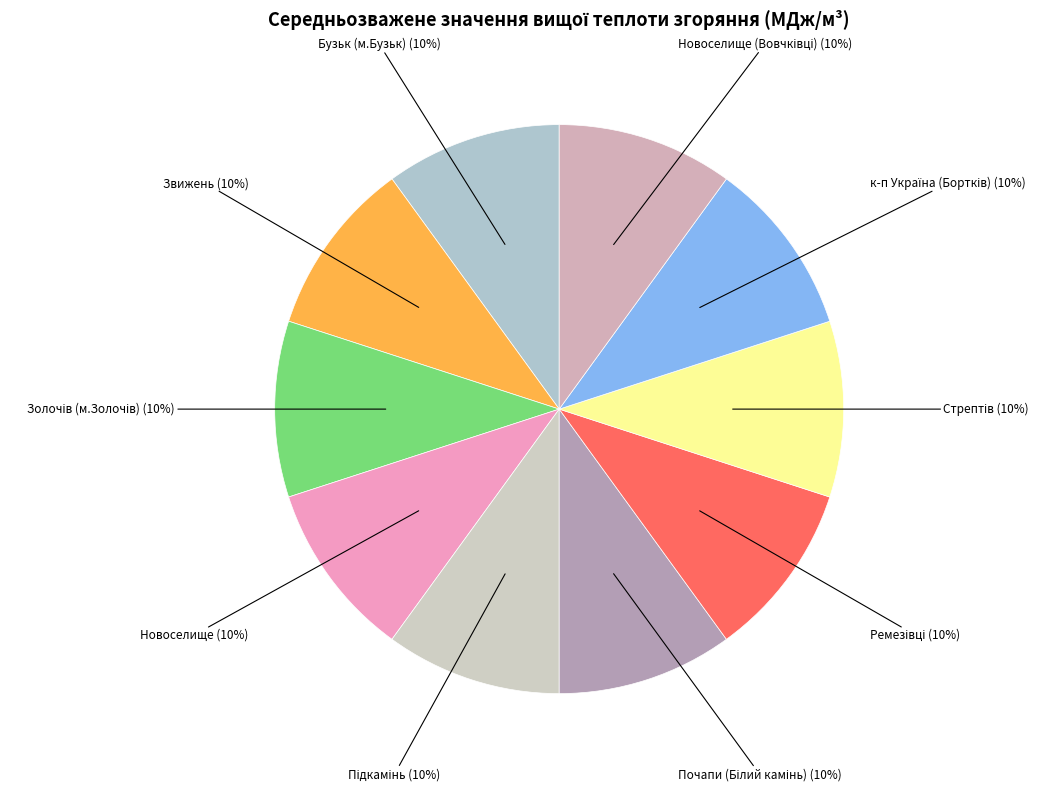

To the nearest percent, what is the average slice percentage?

10%